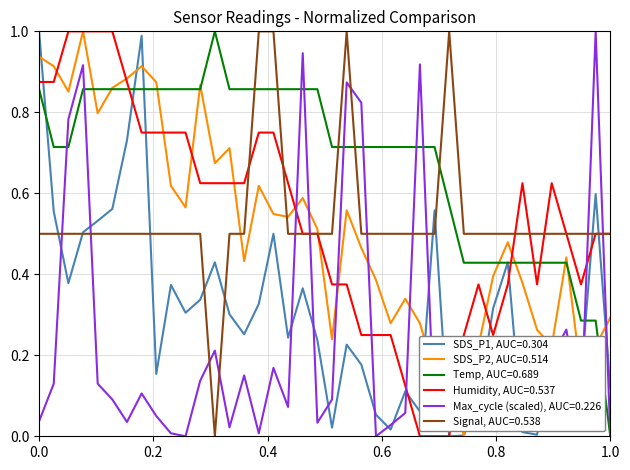

Which series has the largest total across all categories?

Temp, AUC=0.689